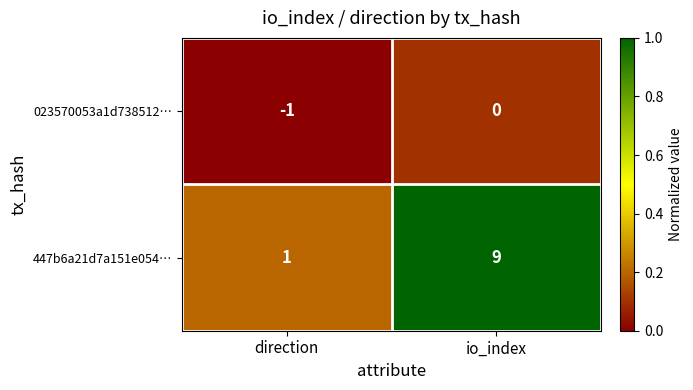

At which category is the sum across all series the highest?

io_index